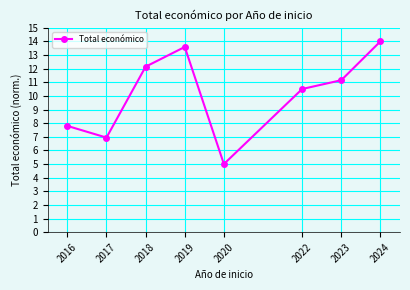

Reading left to right, what are all the values shown in this chart?

2016=7.8	2017=6.9	2018=12.1	2019=13.6	2020=5.0	2022=10.5	2023=11.2	2024=14.0